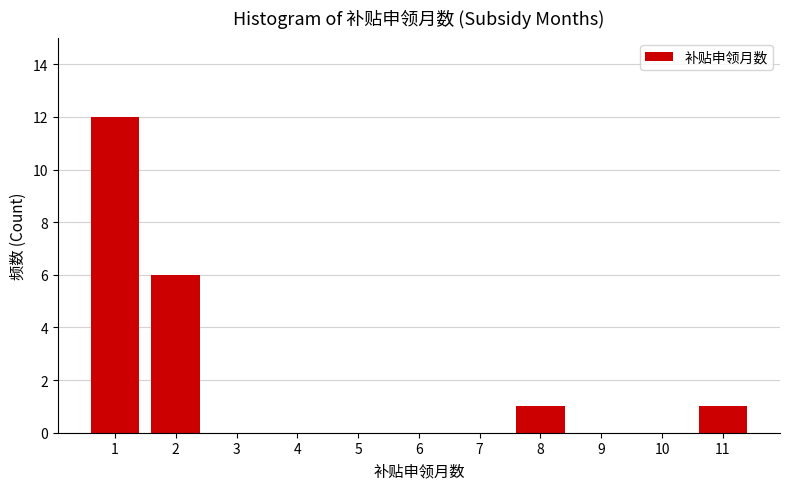

Reading left to right, extract all data points from this chart.

1=12	2=6	3=0	4=0	5=0	6=0	7=0	8=1	9=0	10=0	11=1